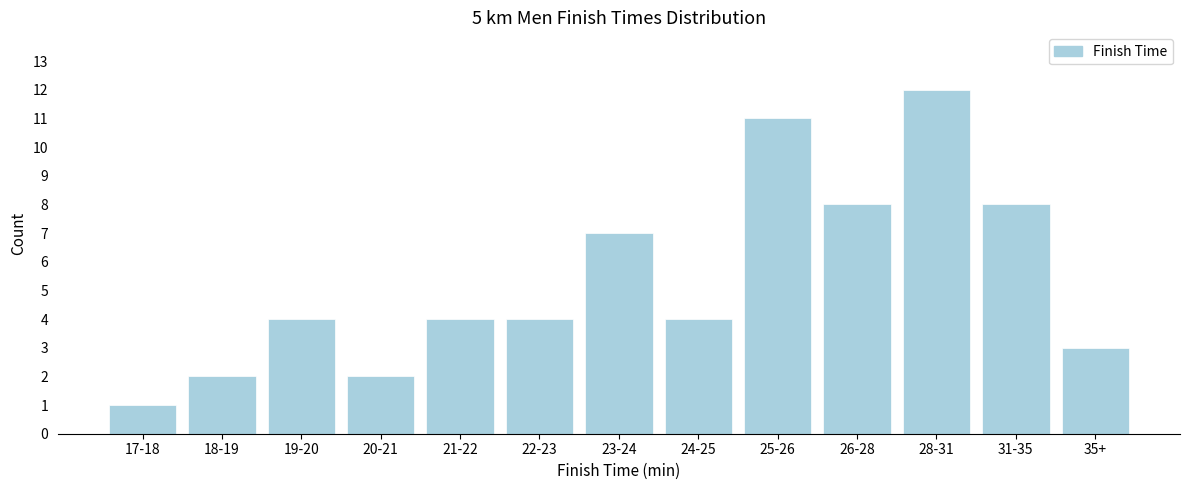

Reading right to left, list all the values displayed in this chart.

35+=3	31-35=8	28-31=12	26-28=8	25-26=11	24-25=4	23-24=7	22-23=4	21-22=4	20-21=2	19-20=4	18-19=2	17-18=1